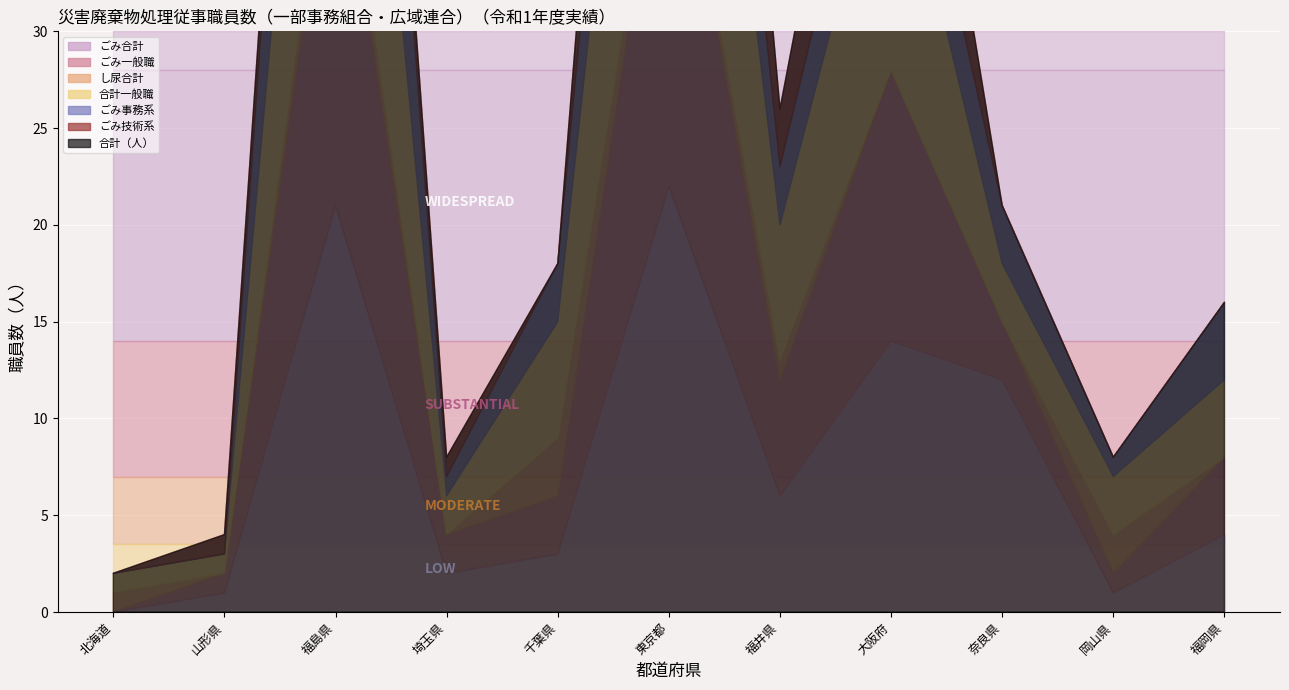

Which series changed the most between 北海道 and 東京都?

ごみ合計